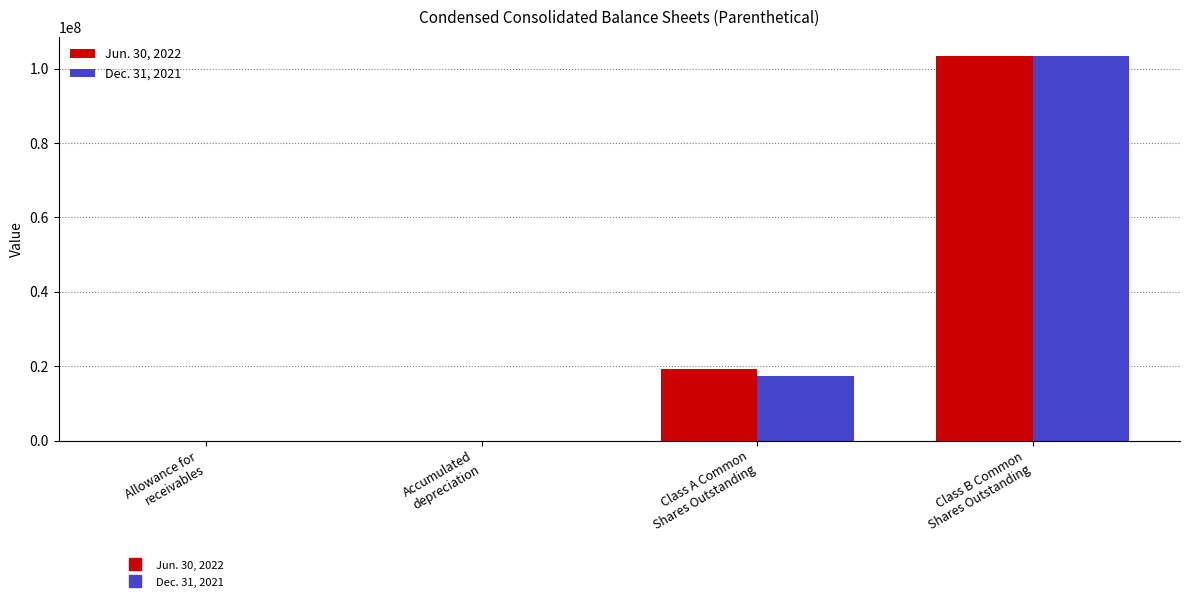

The Dec. 31, 2021 series shows 103388082 at Class B Common
Shares Outstanding. True or false?

True